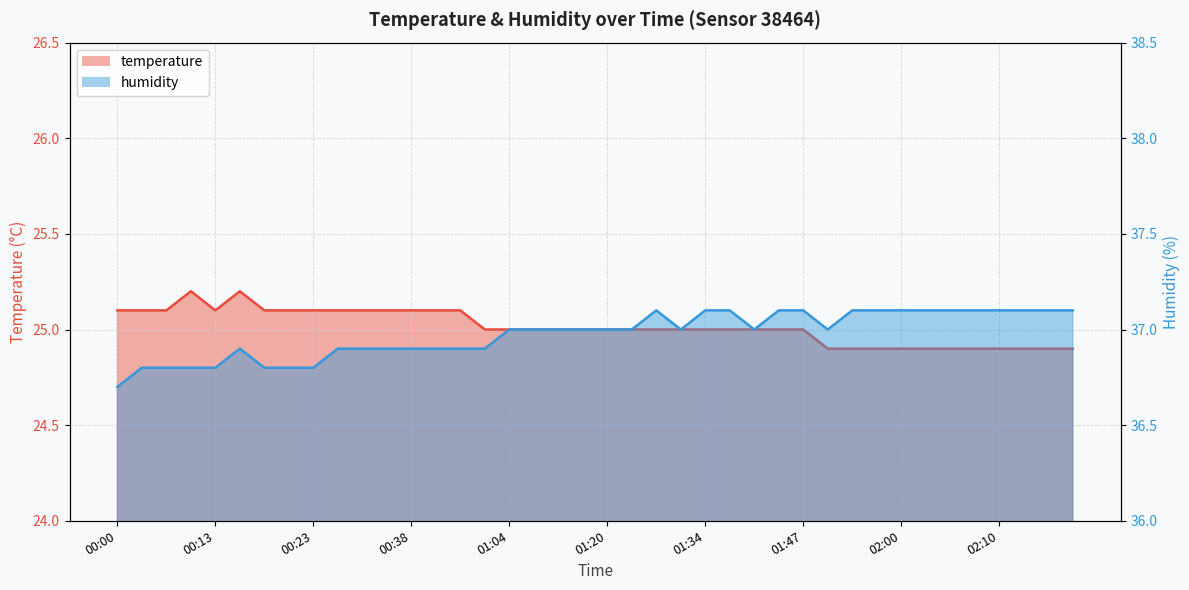

Count the temperature values in the range 24 to 25.

25